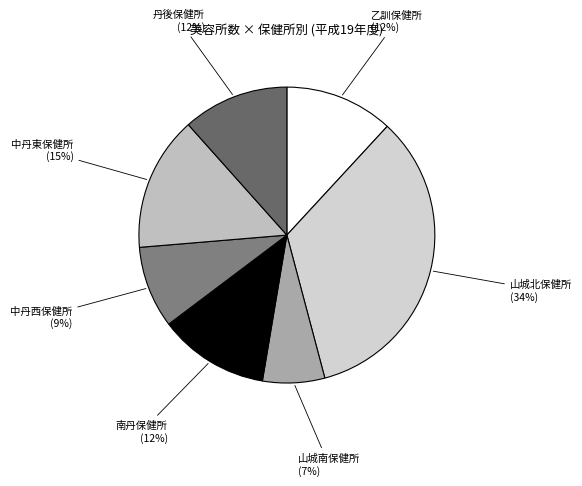

Combined, do 乙訓保健所 (12%) and 山城南保健所 (7%) account for over 50%?

No